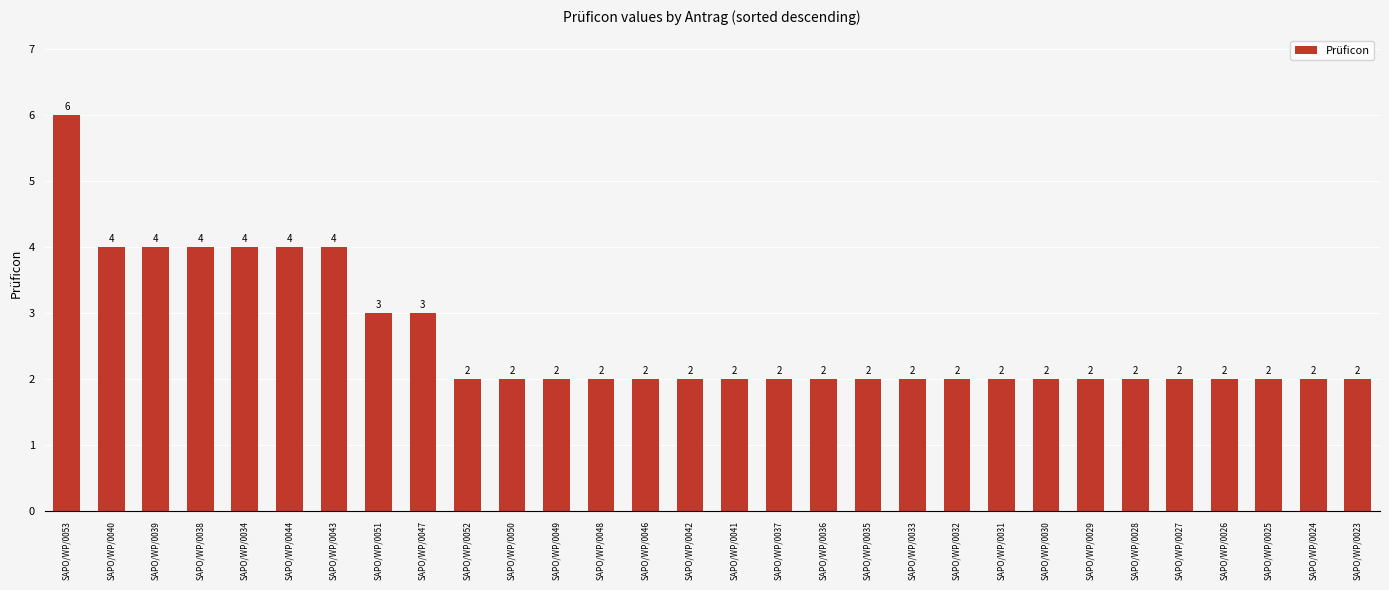

Count the values in the range 2 to 3.

23